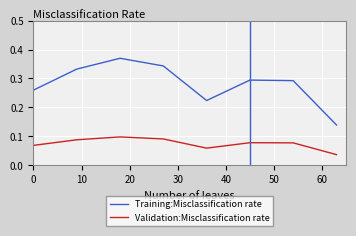

True or false: Training:Misclassification rate has more than 0 interior local peaks.

True